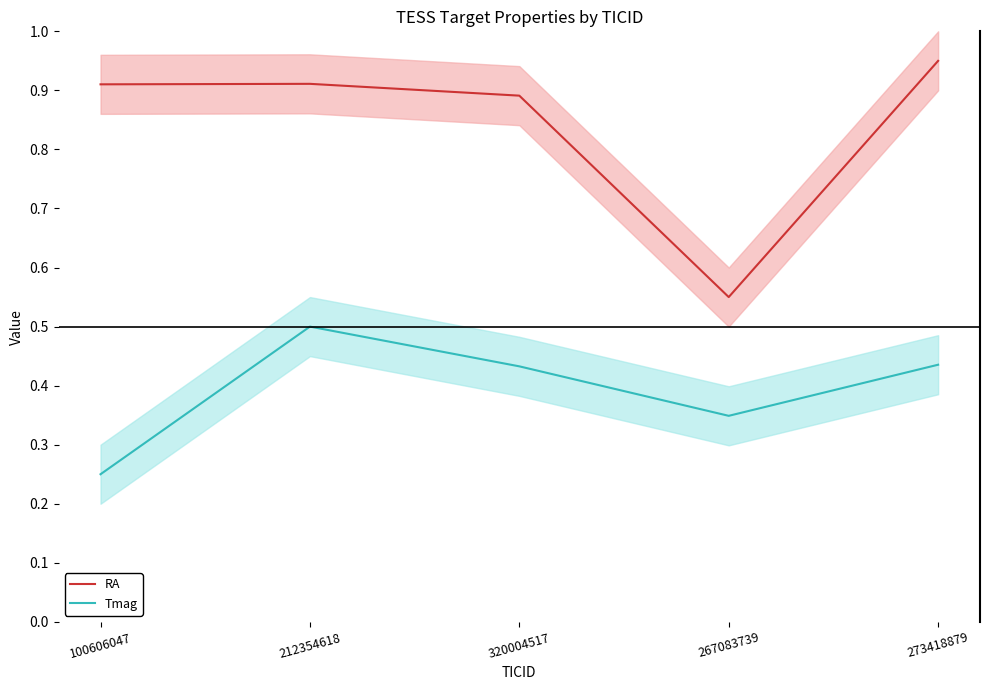

What is the value of the RA point at the 2nd from the left?

0.9